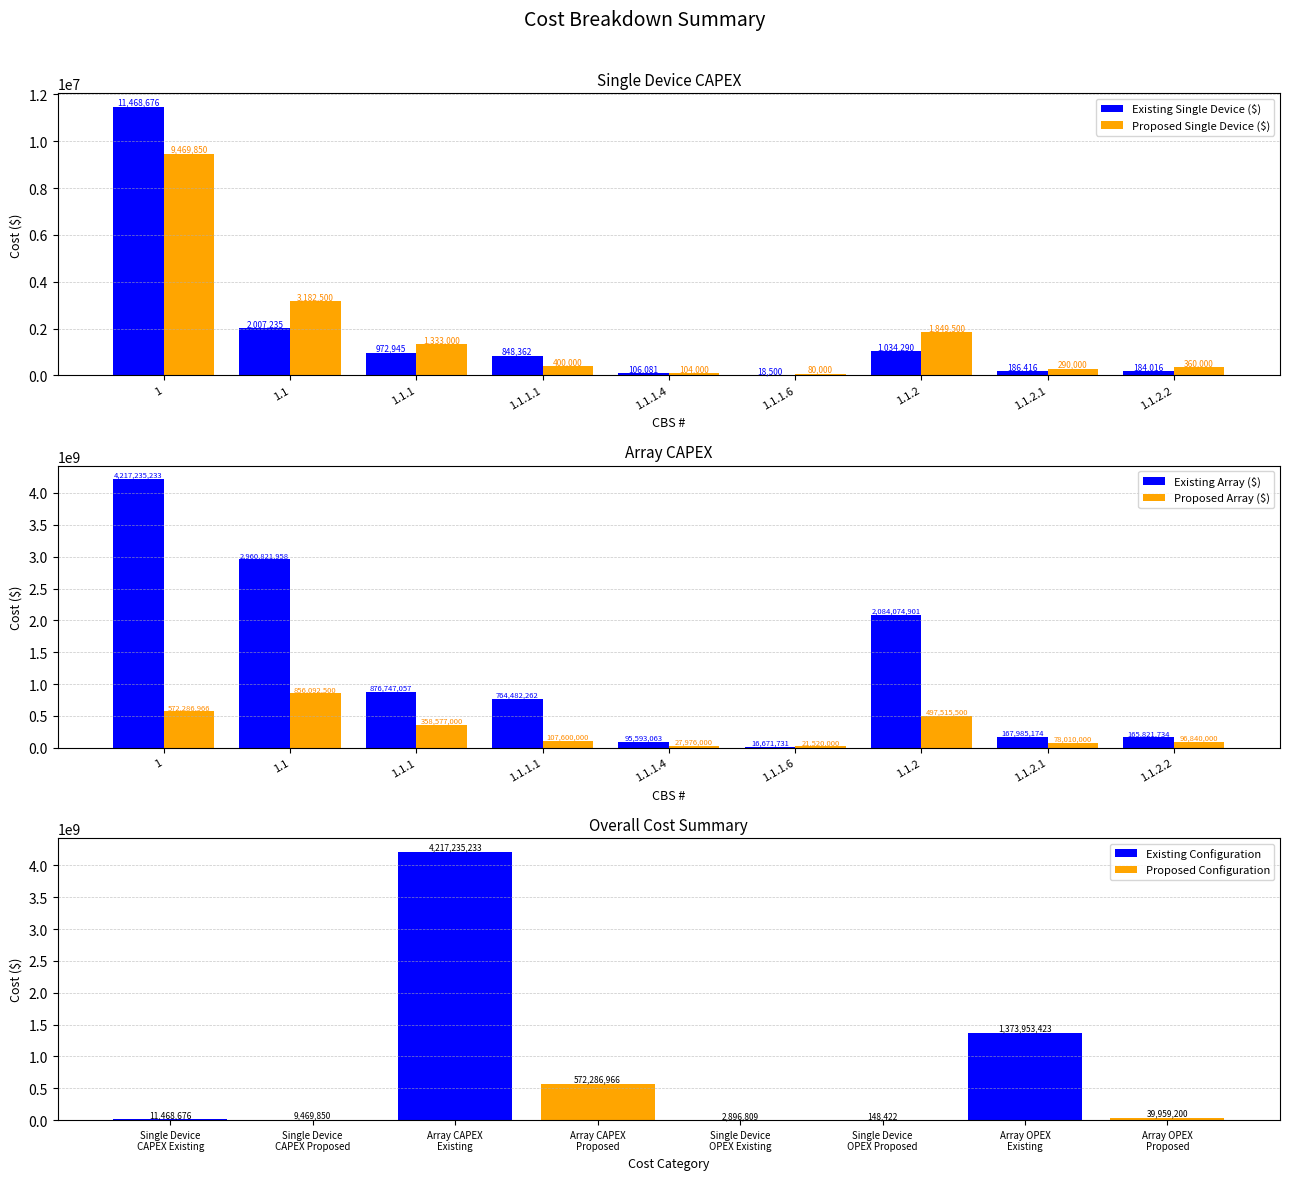

Which series has the widest spread of values?

Existing Array ($)